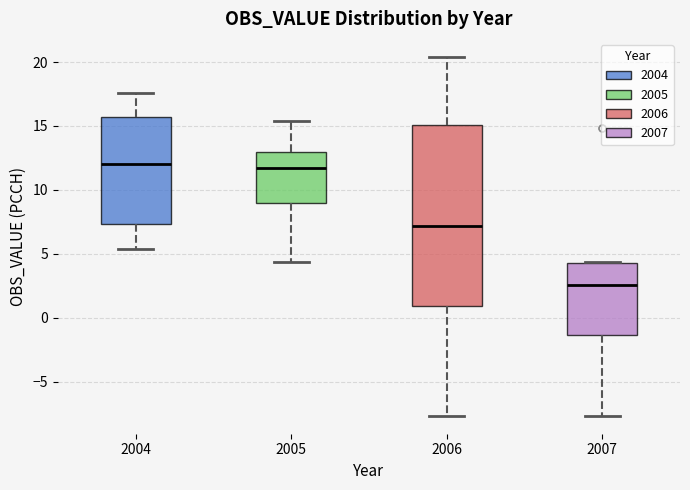

Comparing the boxes themselves (not the whiskers), which one is the tallest?

2006